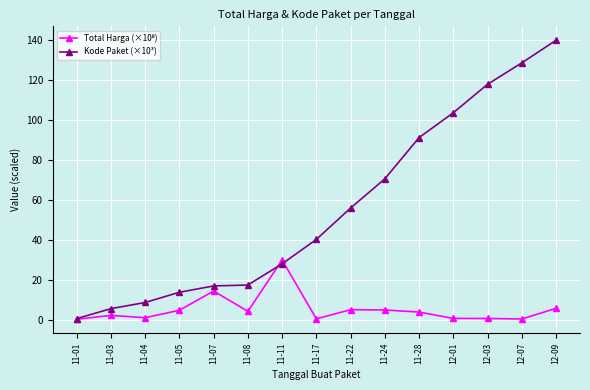

The value of Kode Paket (×10³) at 11-08 is 17.3. True or false?

True